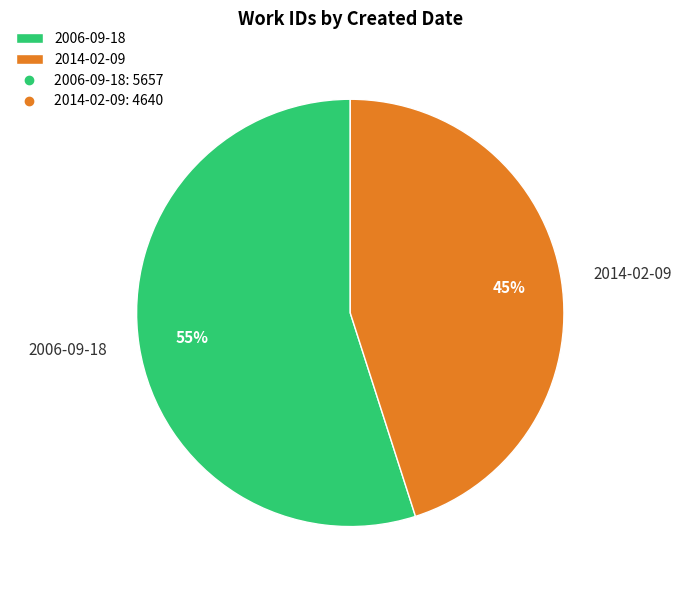

What is the ratio of the value at 2014-02-09 to the value at 2006-09-18?

0.8